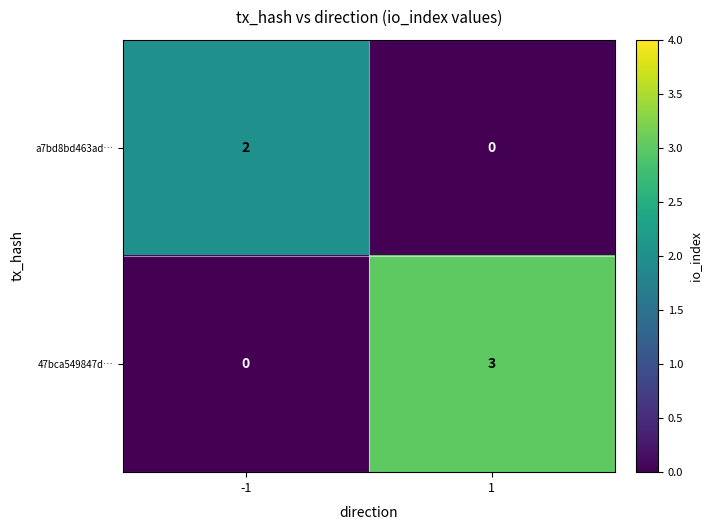

Which series has the largest total across all categories?

47bca549847d…